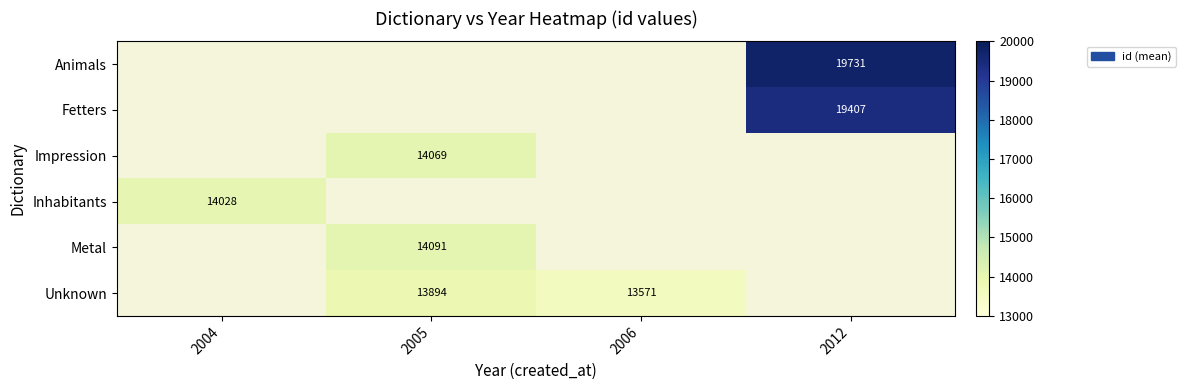

Count the number of data series in this chart.

6